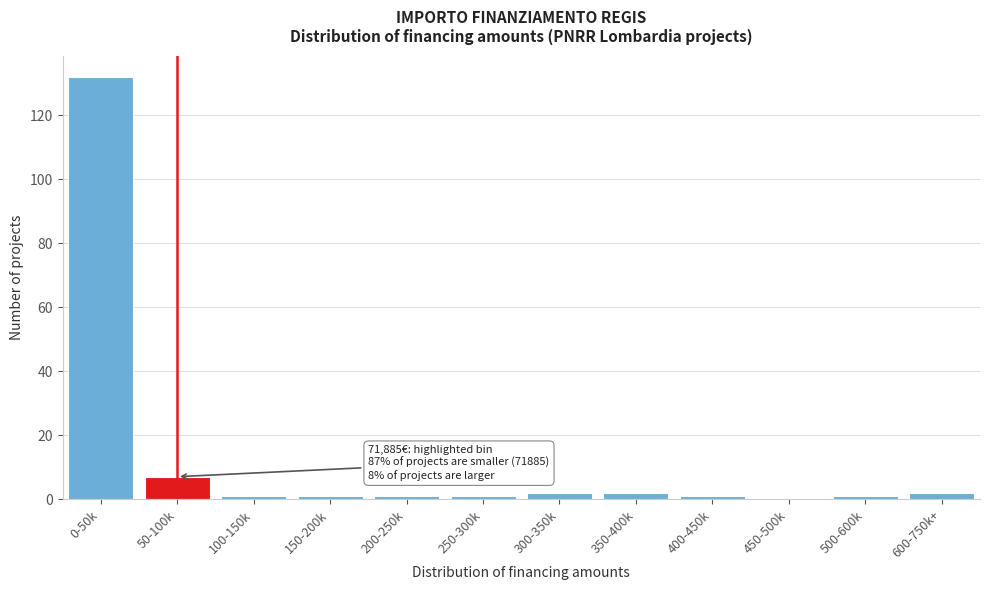

Reading left to right, transcribe all the data shown in this chart.

0-50k=132	50-100k=7	100-150k=1	150-200k=1	200-250k=1	250-300k=1	300-350k=2	350-400k=2	400-450k=1	450-500k=0	500-600k=1	600-750k+=2